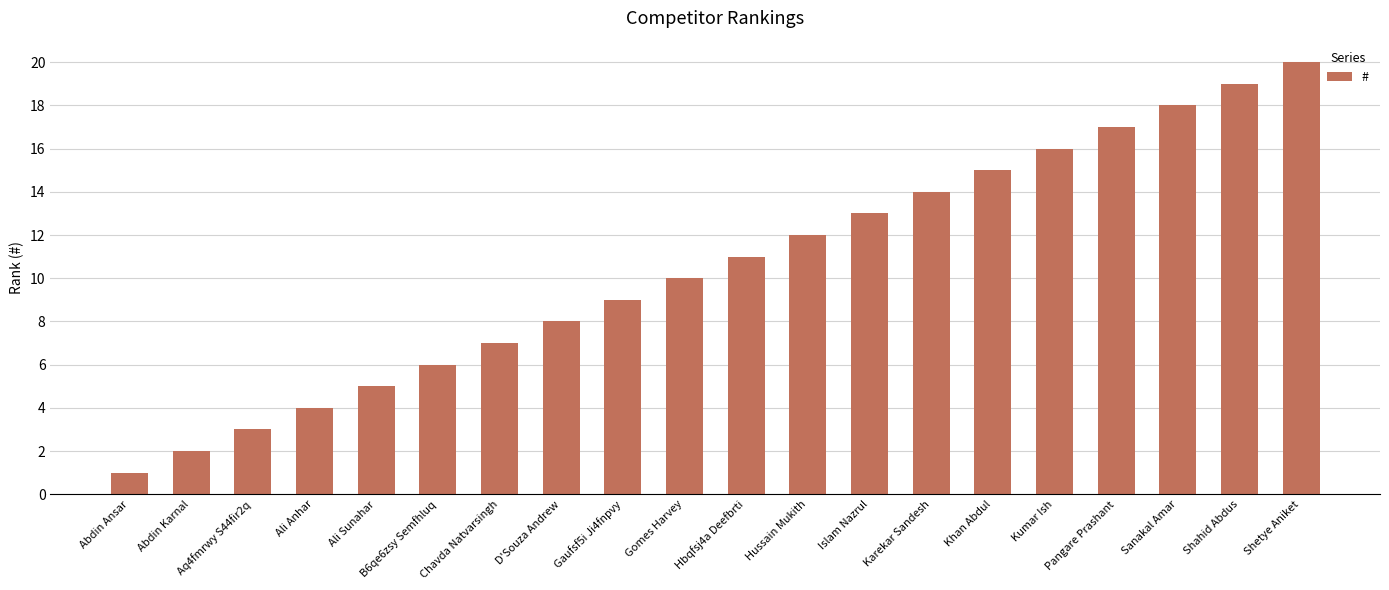

Which label corresponds to the largest value in the chart?

Shetye Aniket